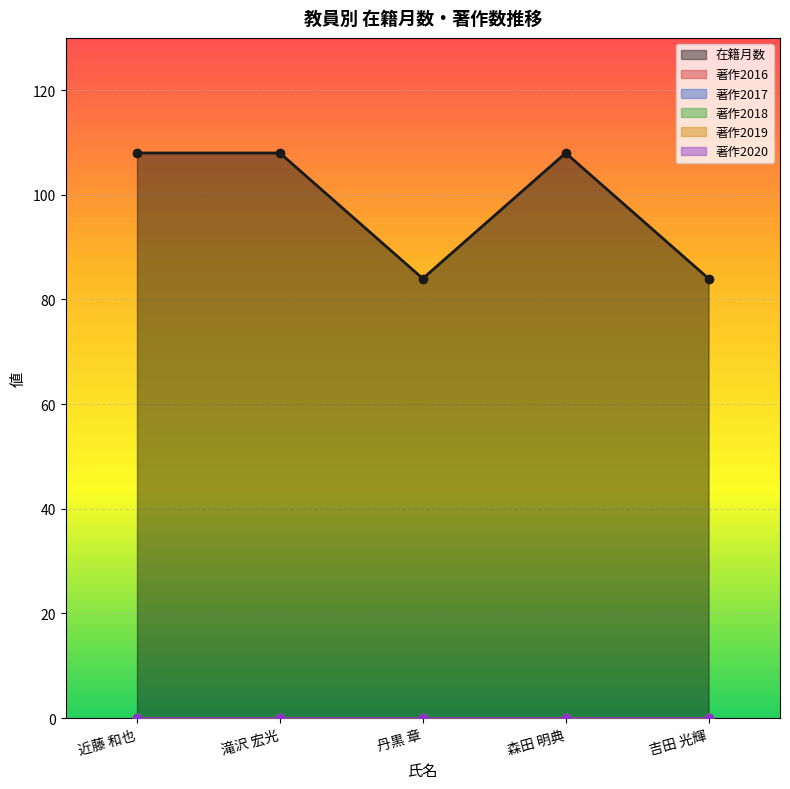

Between 近藤 和也 and 丹黒 章, which is larger?

近藤 和也